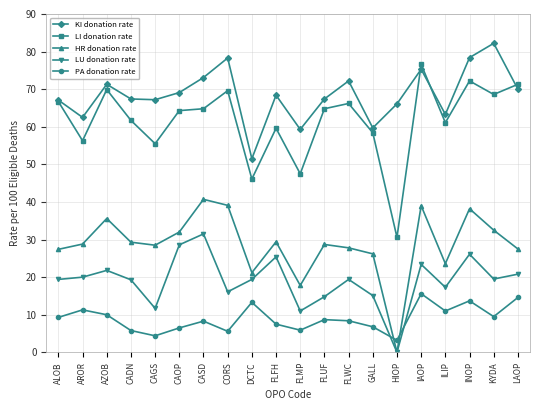

List the series in order of their peak value, highest first.

KI donation rate, LI donation rate, HR donation rate, LU donation rate, PA donation rate